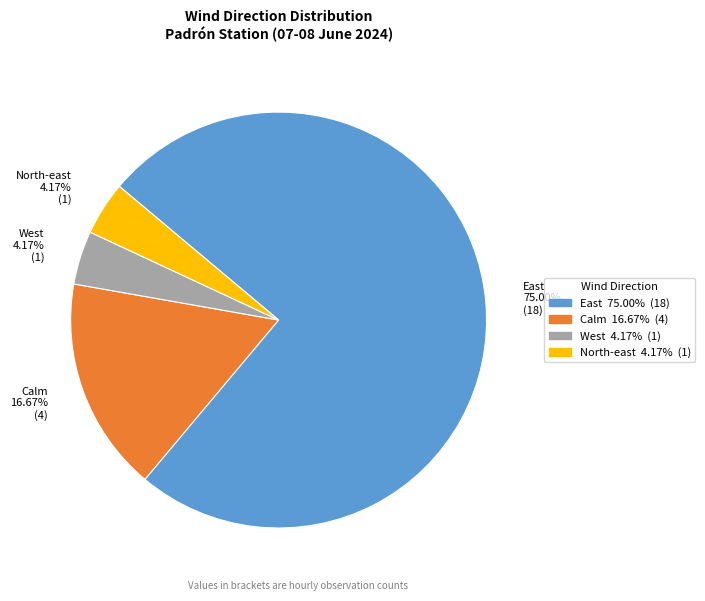

Count the number of slices in the pie.

4